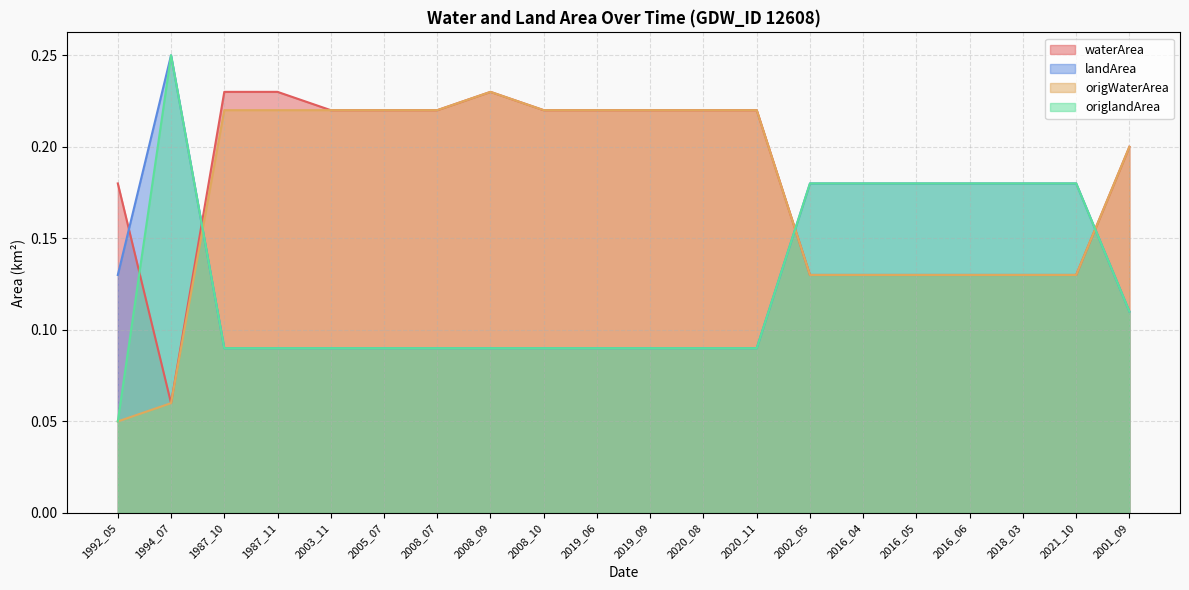

What is the label of the 5th point from the right?

2016_05